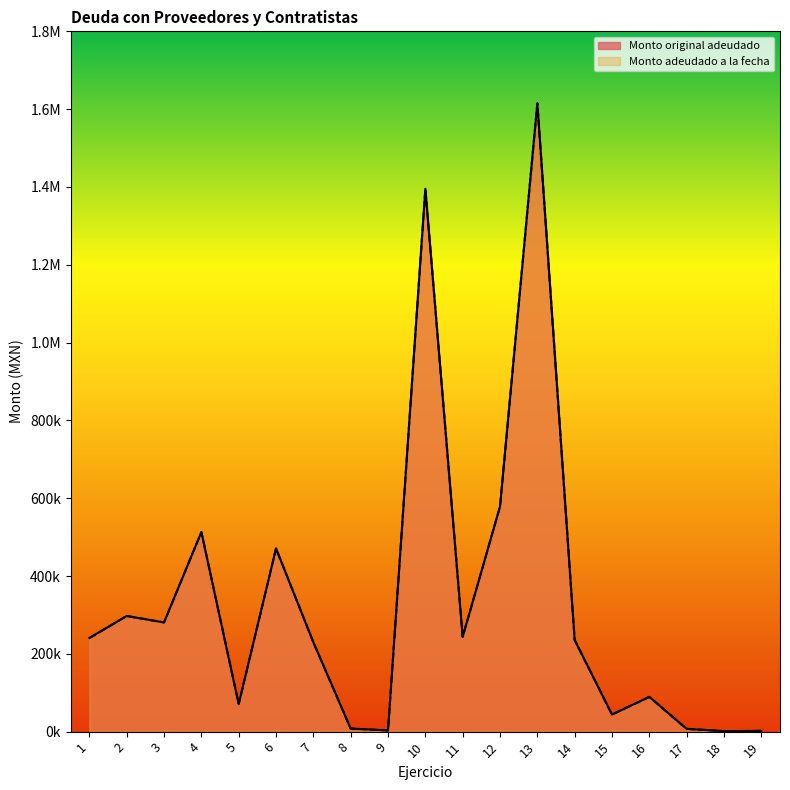

True or false: Monto adeudado a la fecha and Monto original adeudado intersect in this chart.

False